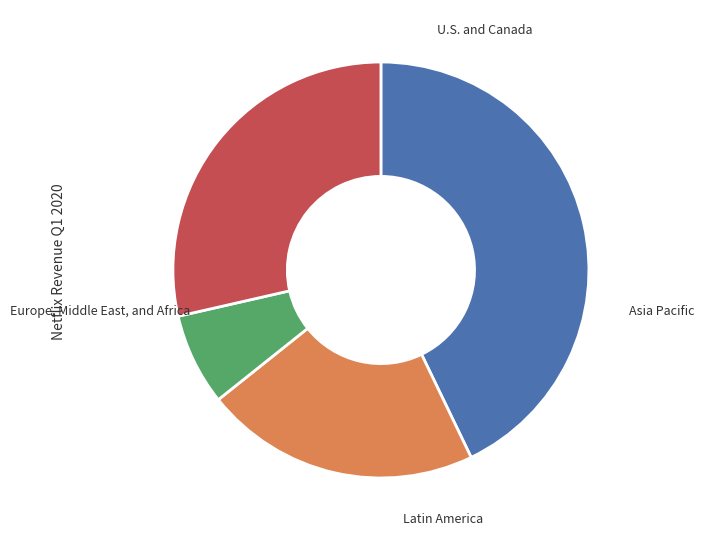

Is there a majority slice in this chart?

No